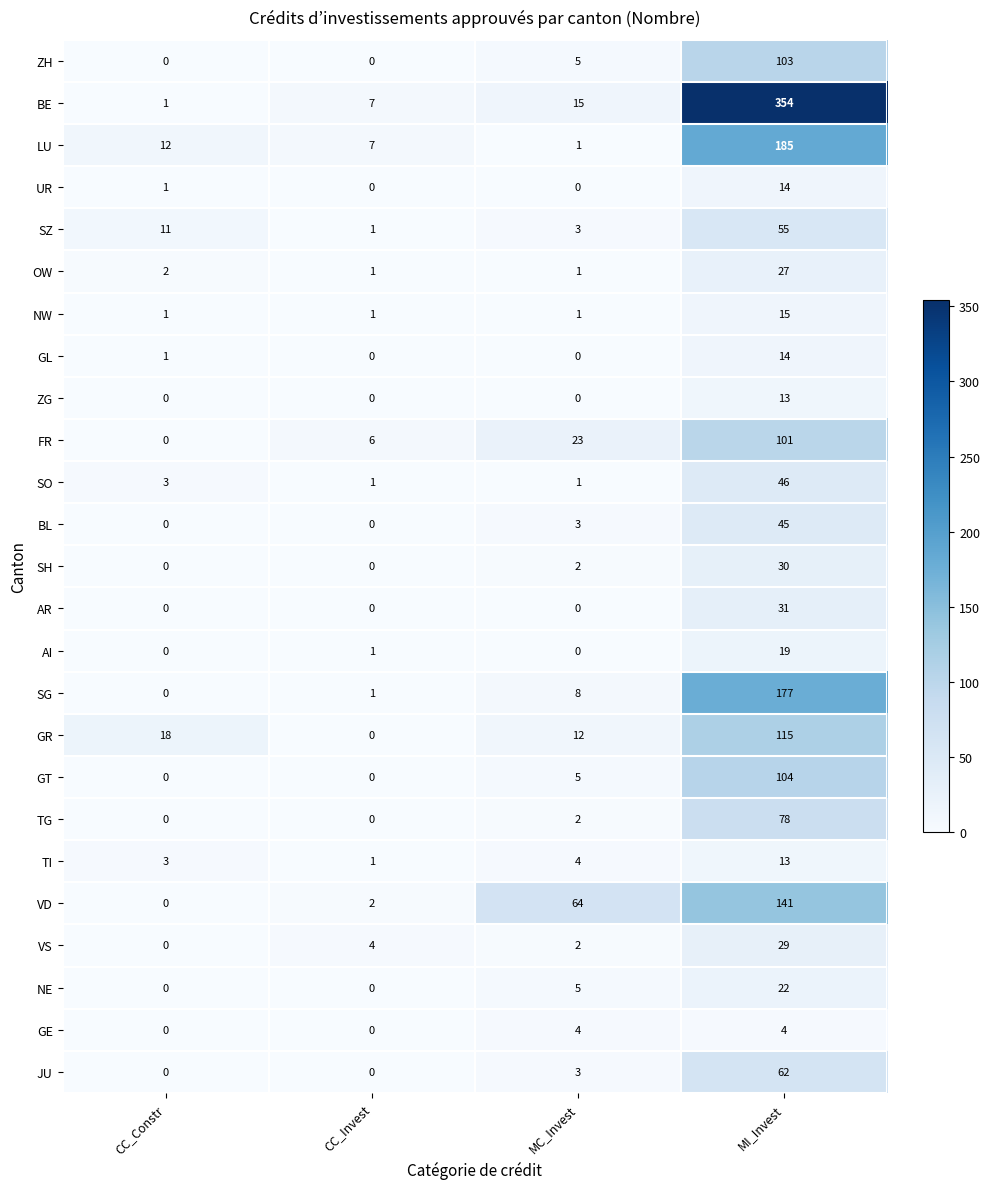

Read the VS value at MI_Invest, to the nearest 5.

30